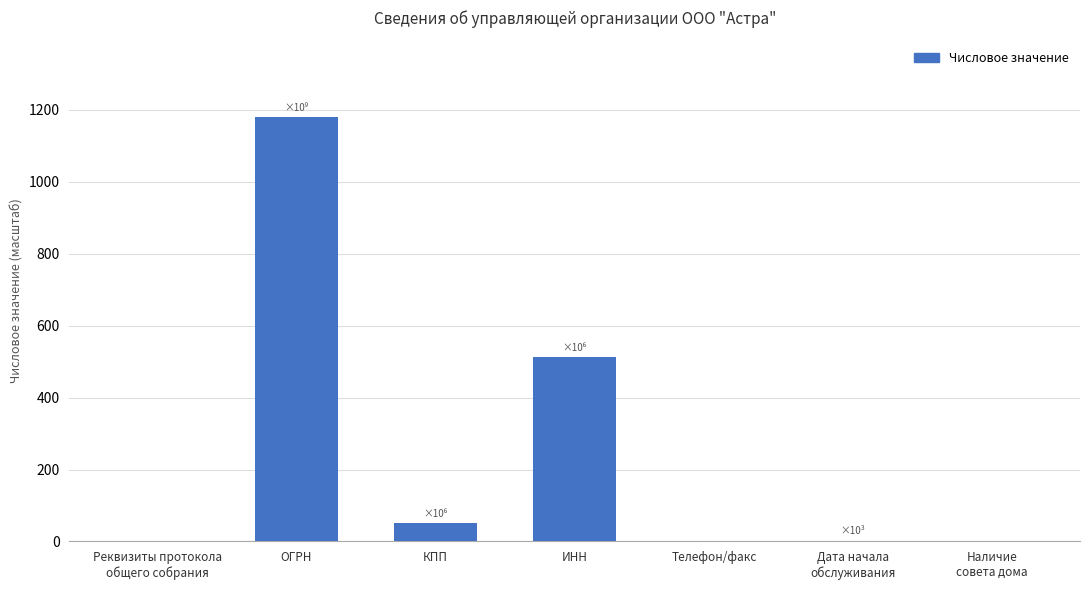

What is the sum of all values?

1745.8